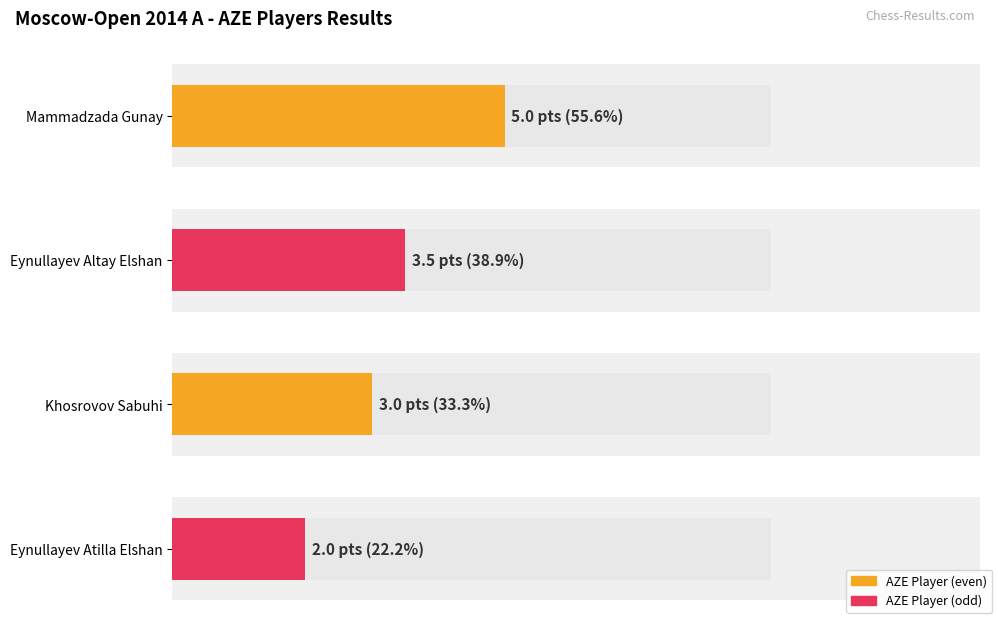

Reading right to left, what are all the values shown in this chart?

Eynullayev Atilla Elshan=2.0	Khosrovov Sabuhi=3.0	Eynullayev Altay Elshan=3.5	Mammadzada Gunay=5.0